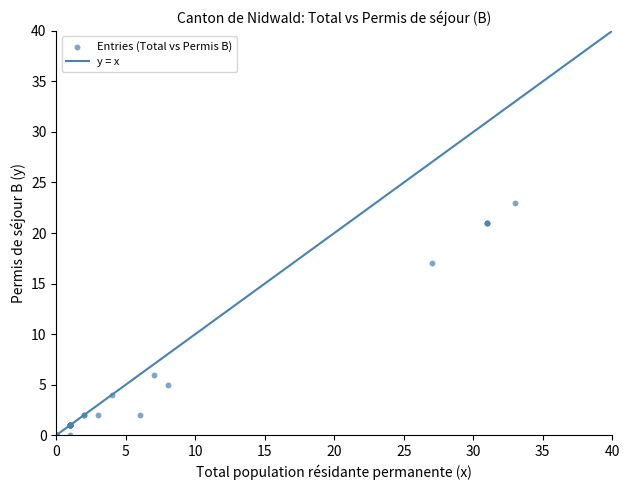

What Y value in the scatter plot is closest to 11?

6